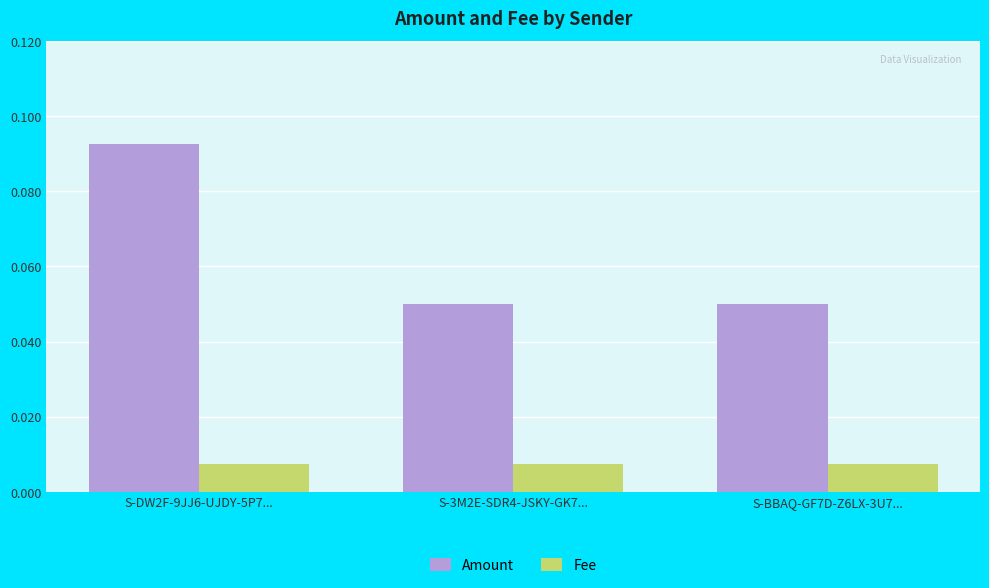

What position from the right is S-3M2E-SDR4-JSKY-GK7...?

2